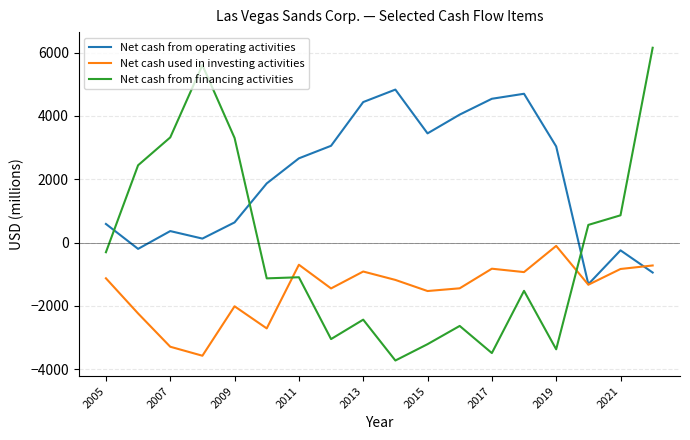

How many categories are shown in the chart?

18